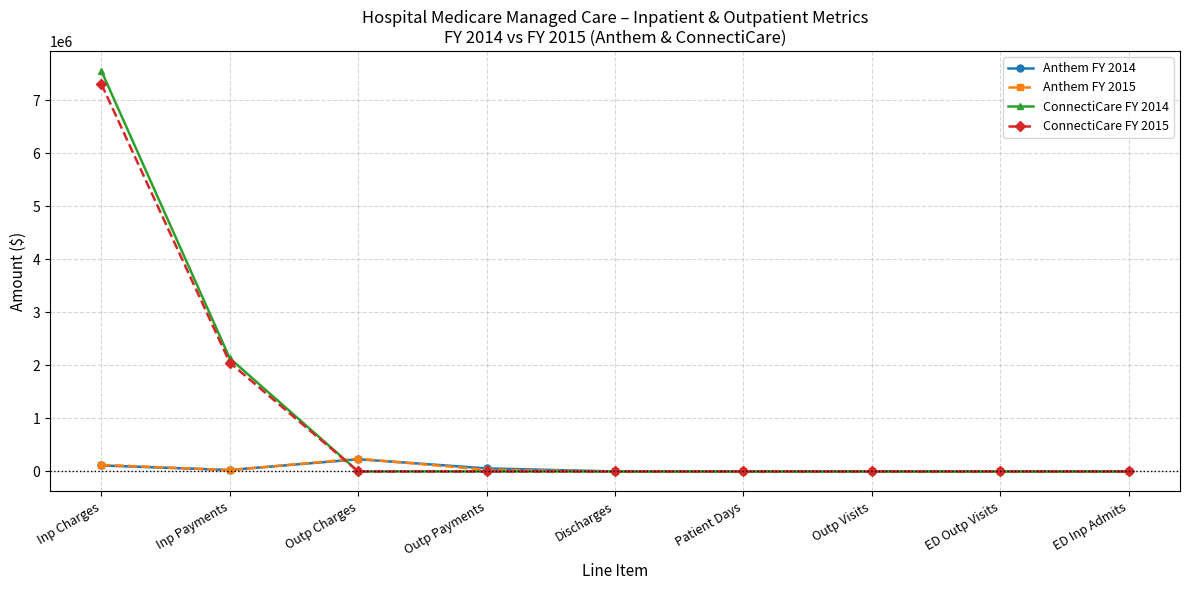

Where do Anthem FY 2014 and ConnectiCare FY 2015 first cross each other?

Inp Payments and Outp Charges